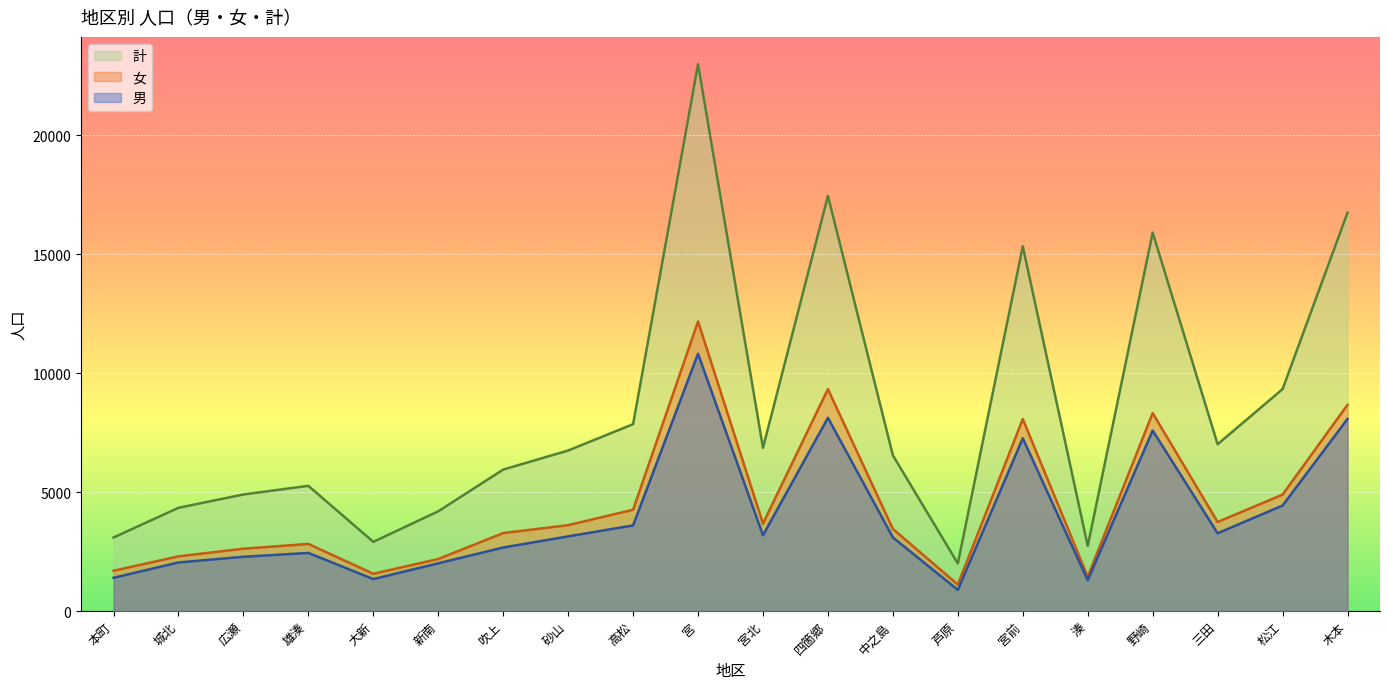

At which label does 女 reach its minimum?

芦原